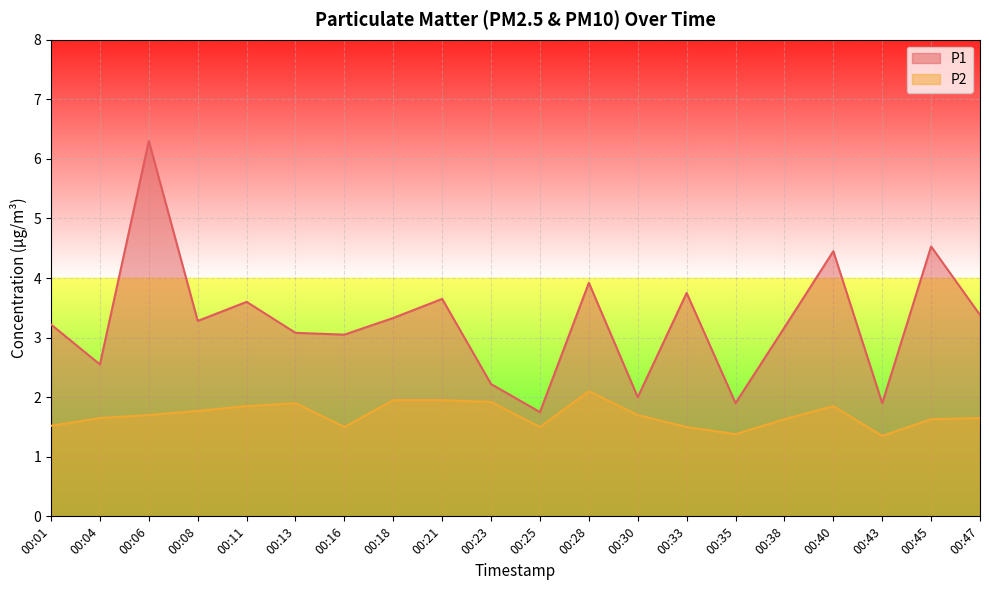

True or false: P1 and P2 intersect in this chart.

False